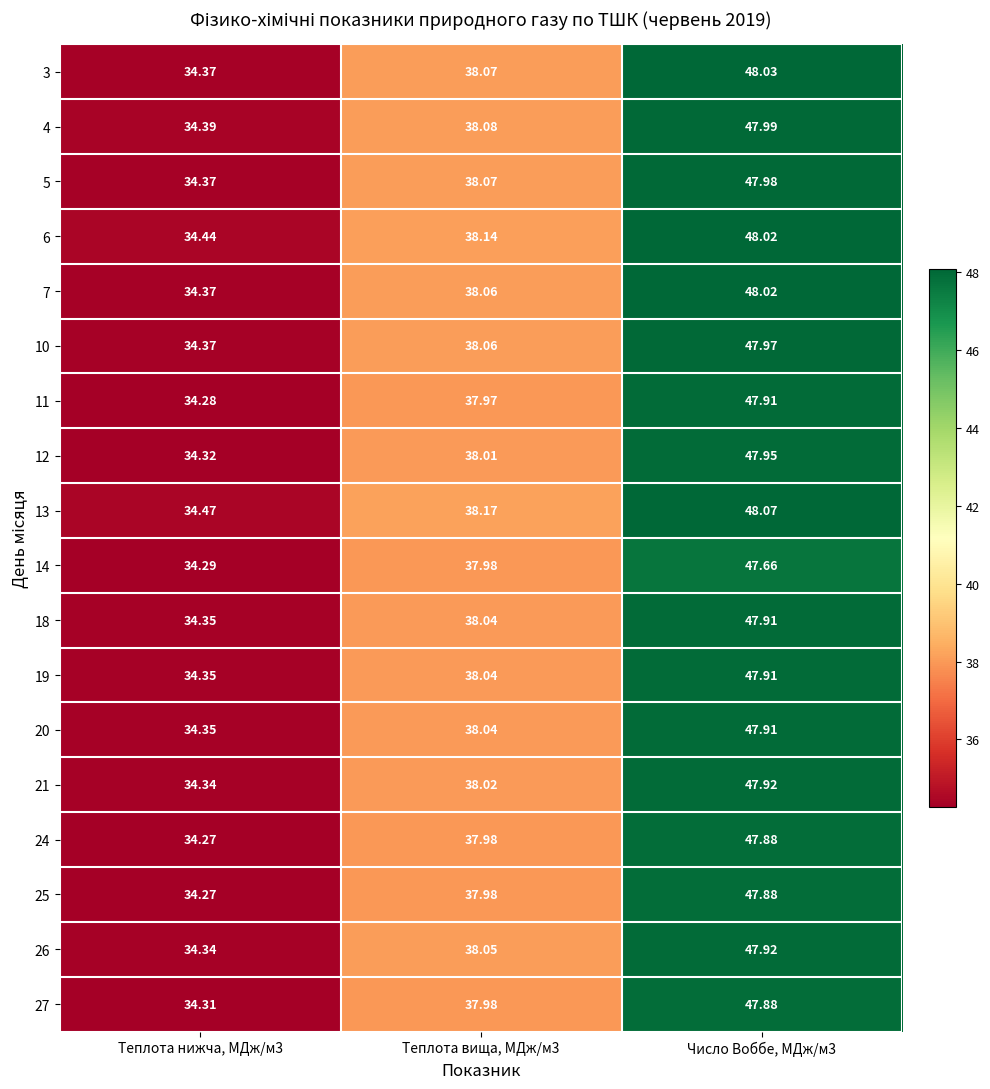

At how many categories does at least one series exceed 42?

1